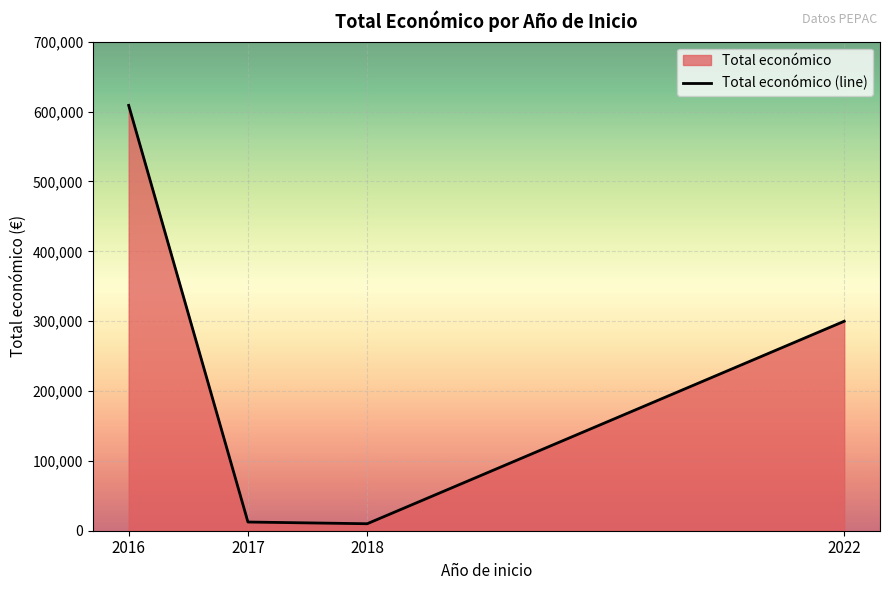

What is the change in value from 2016 to 2022?

-309065